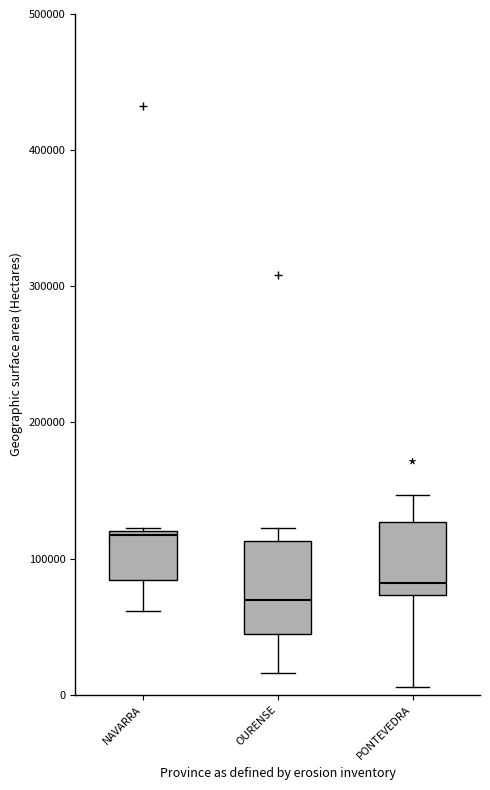

Which box is the tallest, from its lower edge to its upper edge?

OURENSE